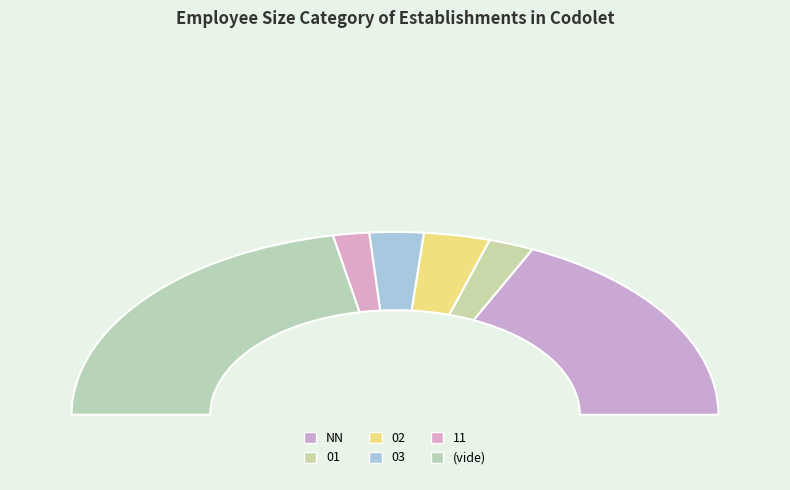

What is the change in value from 02 to 03?

-4